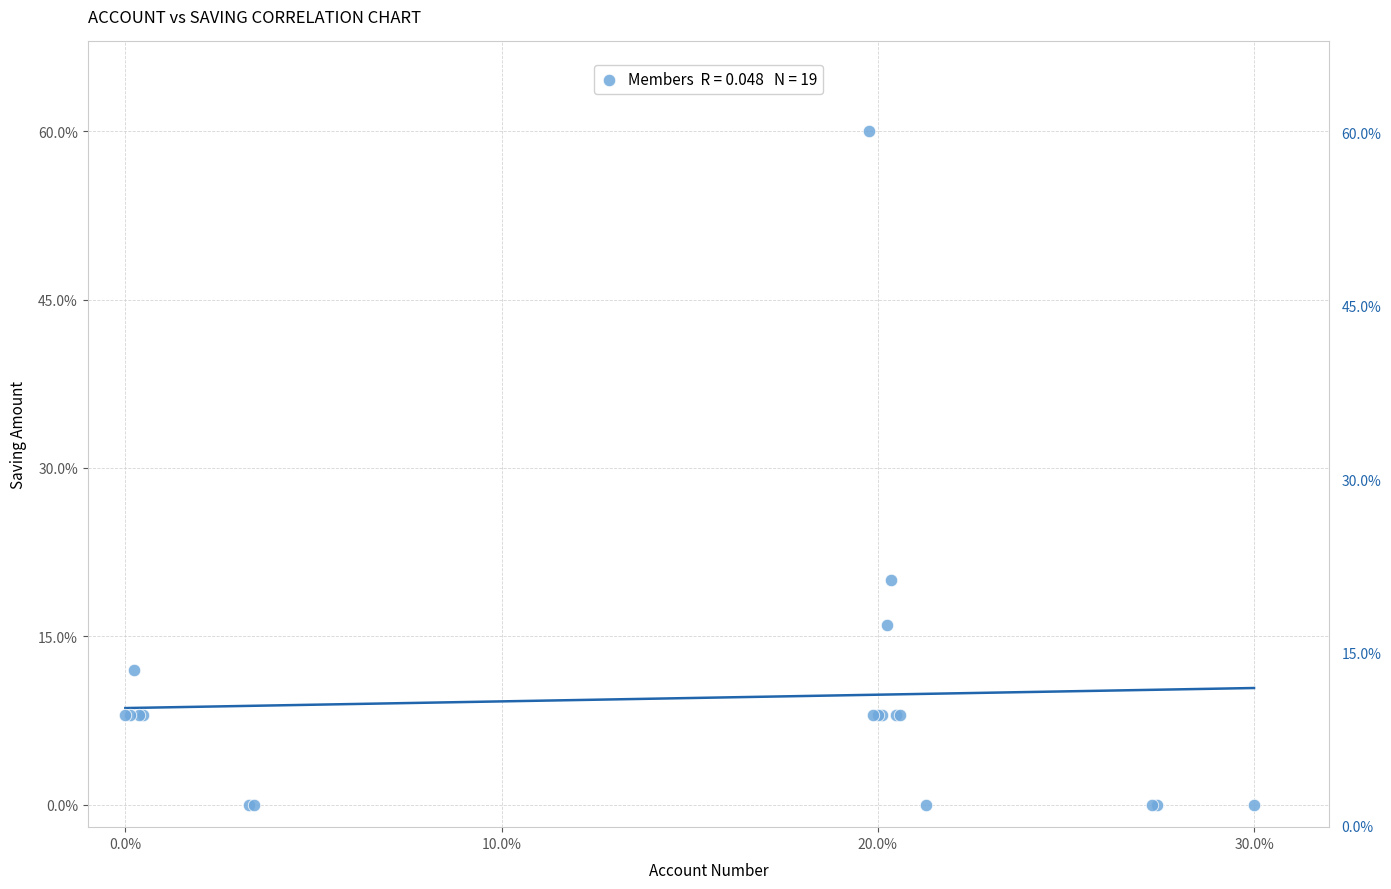

What Y value in the scatter plot is closest to 30?

20